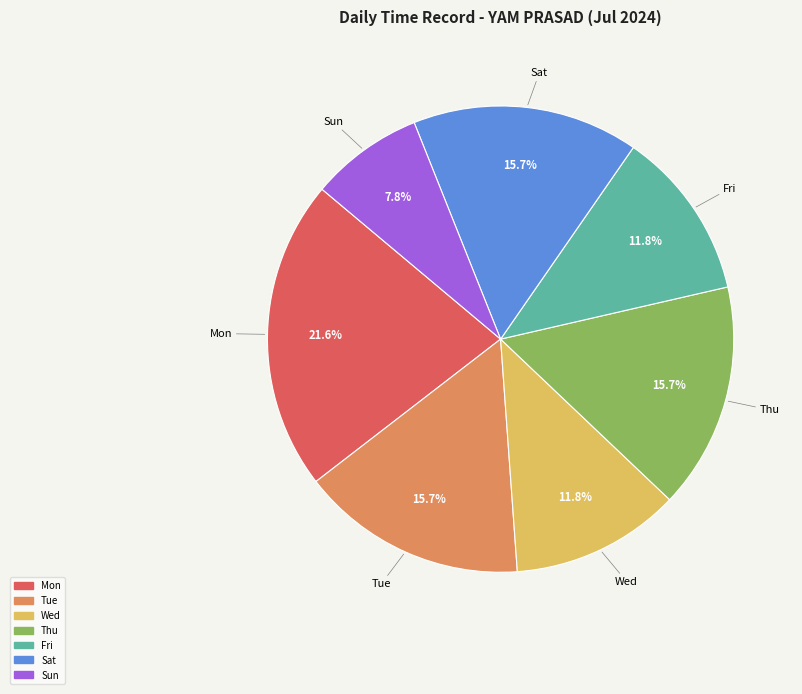

To the nearest percent, what is the combined percentage of Mon and Sat?

37%